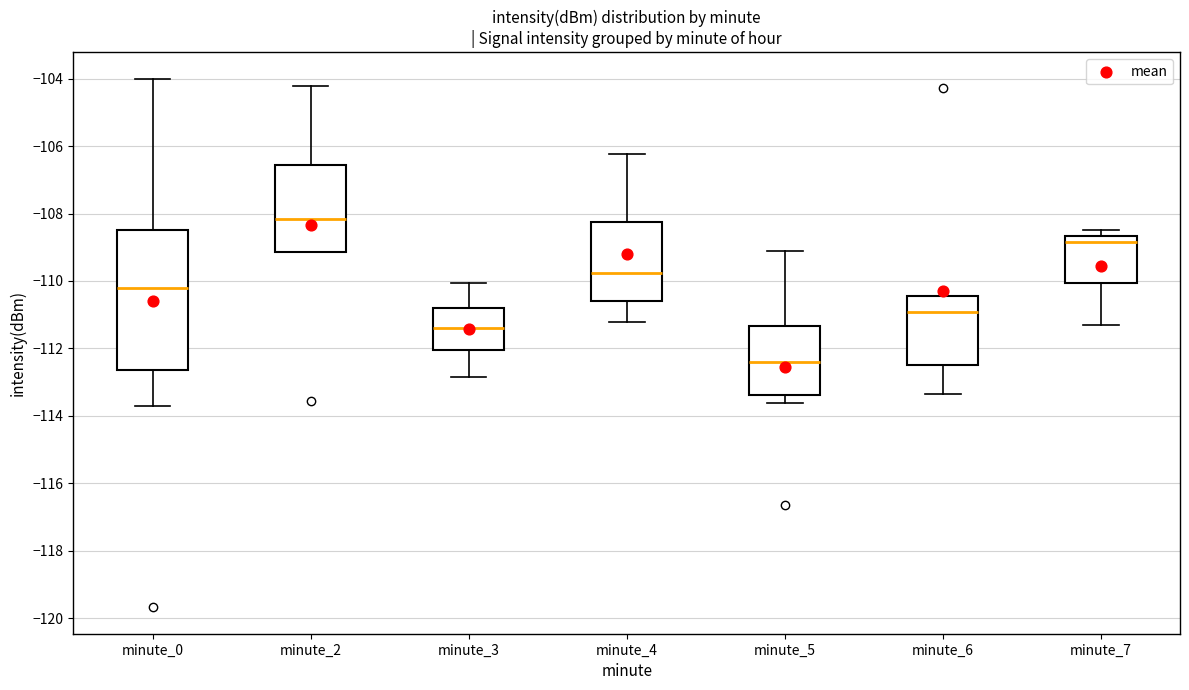

Which box has the lowest median line?

minute_5